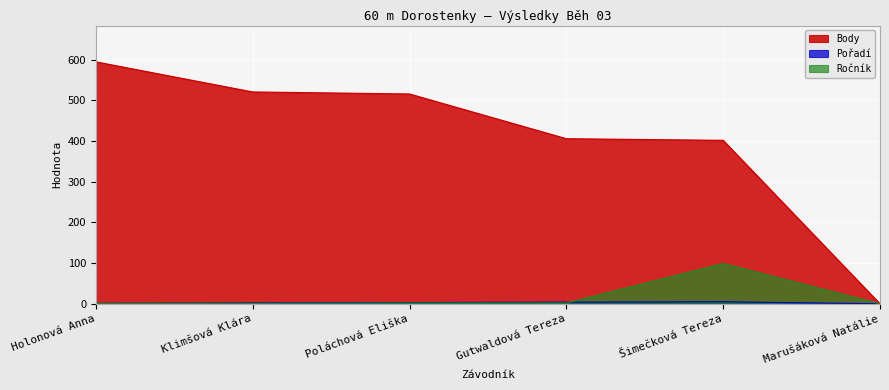

Which series has the largest total across all categories?

Body